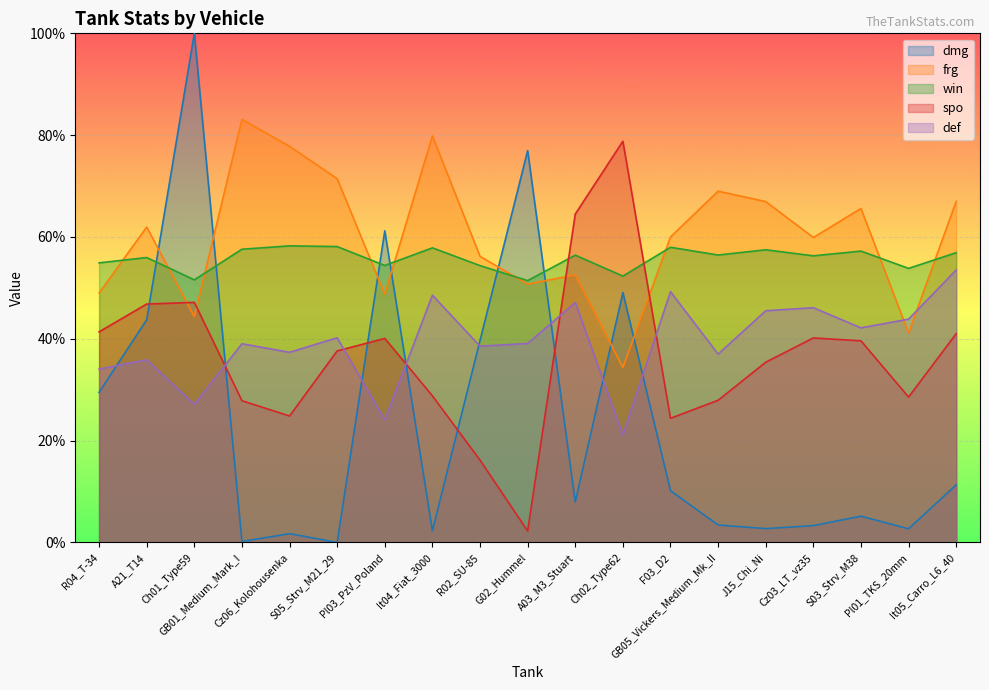

At which label is spo closest to 40?

Pl03_PzV_Poland